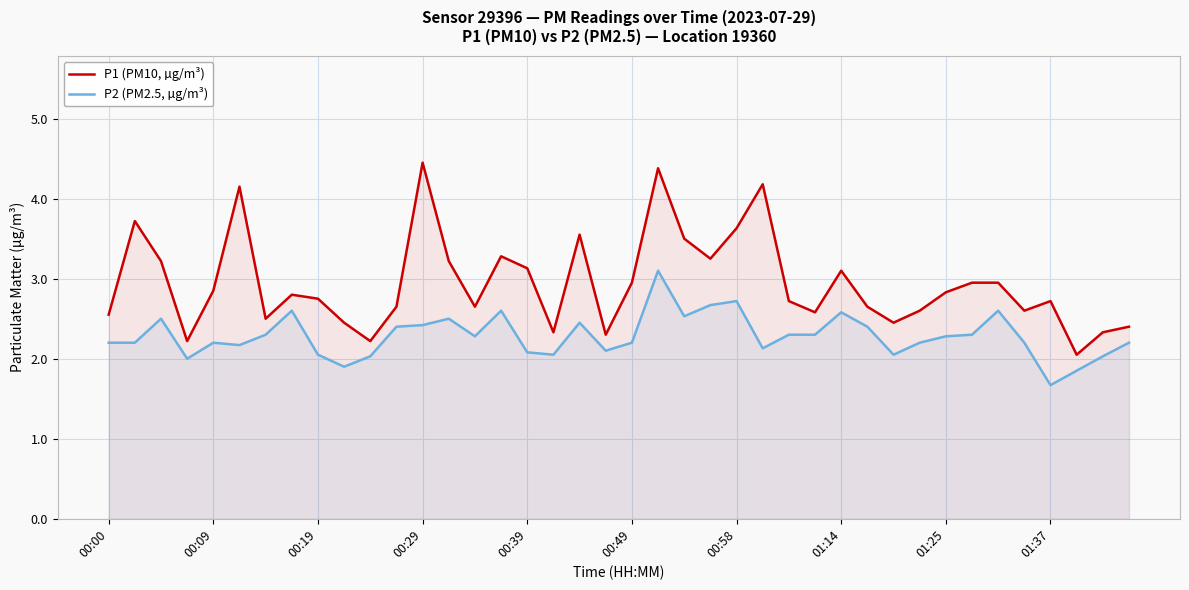

How many data points does each series have?

40